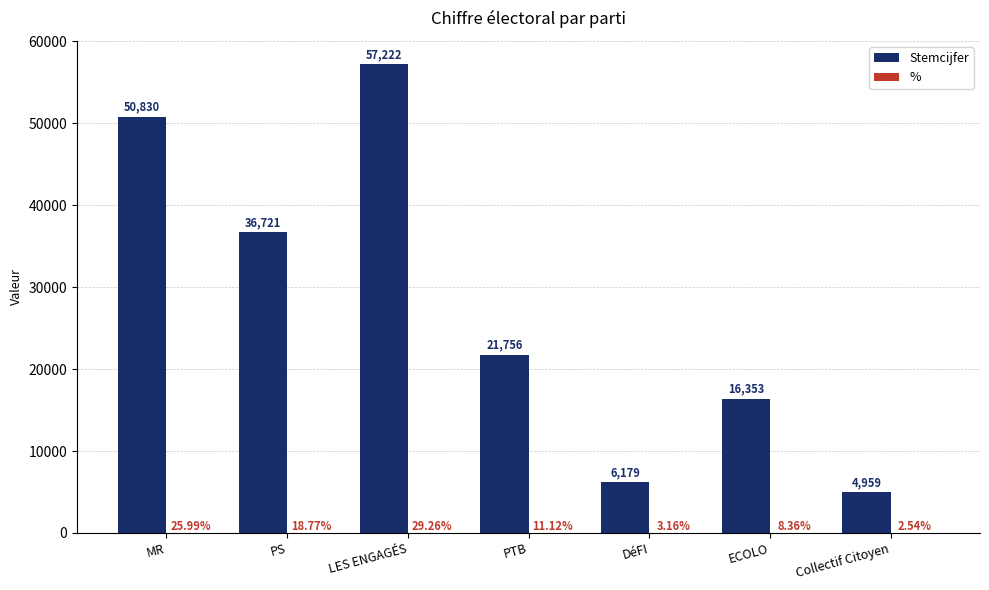

Which series has the largest total across all categories?

Stemcijfer